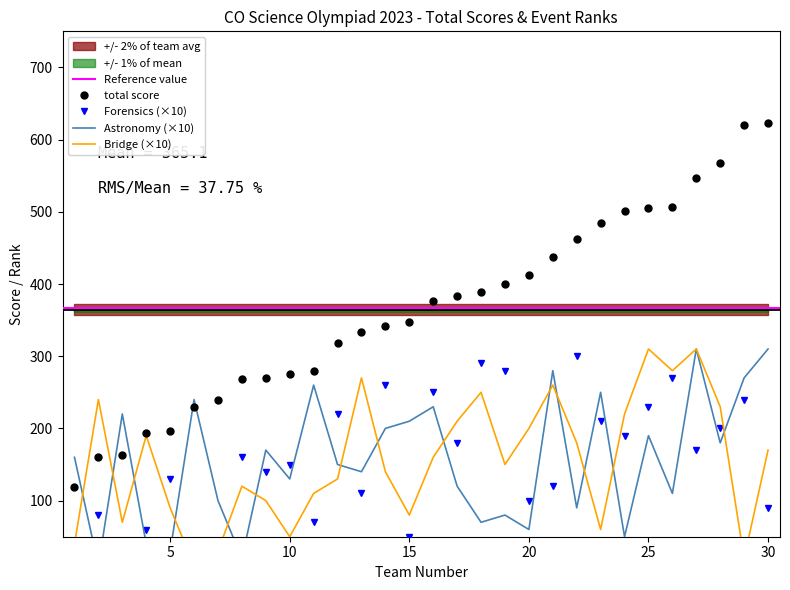

How many times do Forensics and Astronomy cross each other?

20